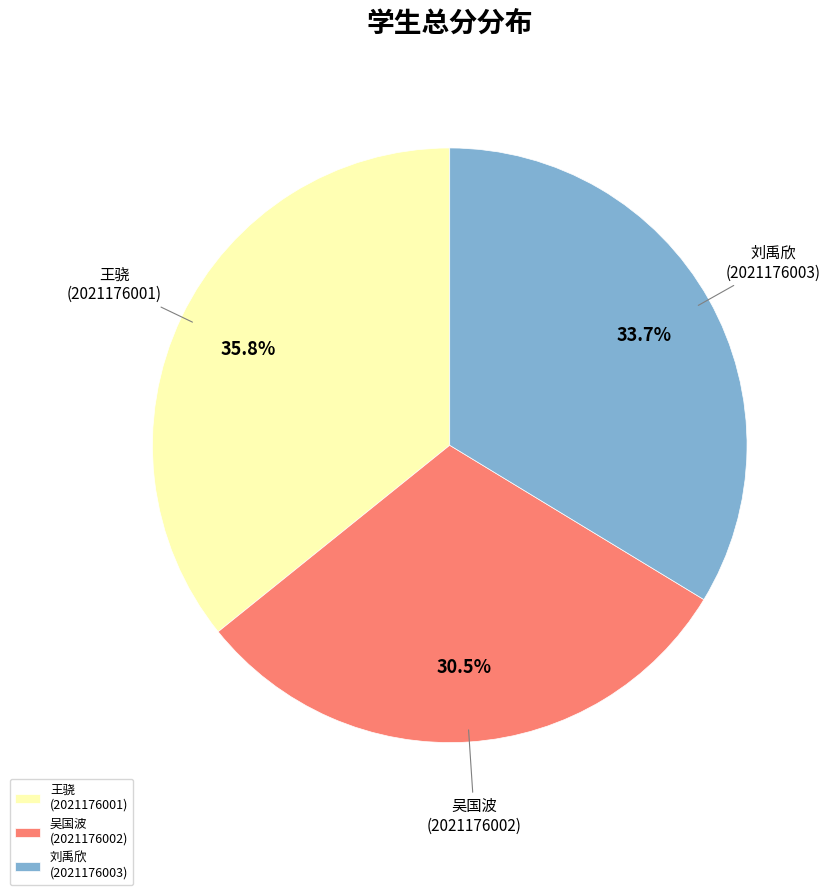

How many slices are in this pie chart?

3